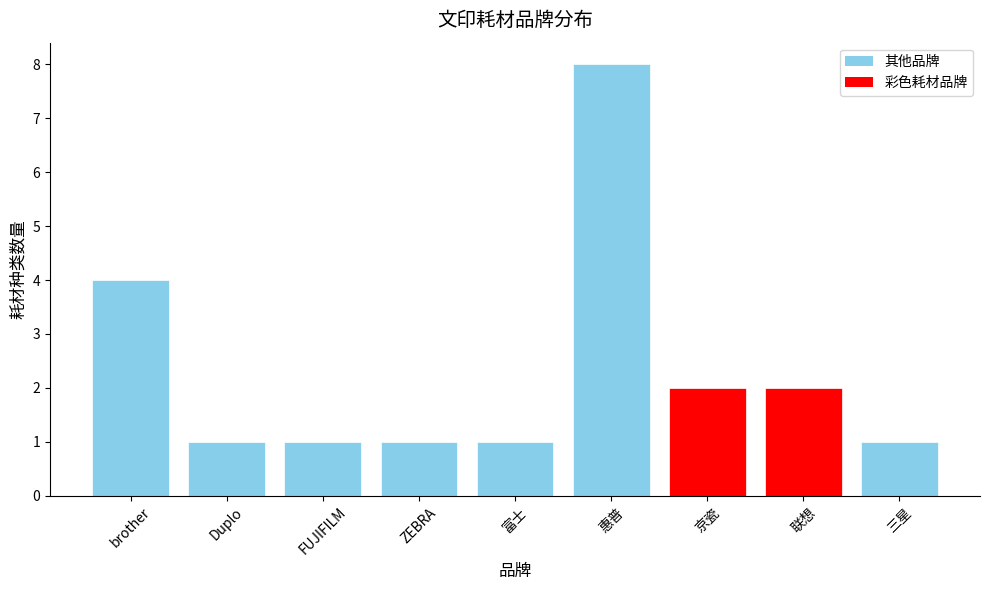

Count the number of data series in this chart.

1